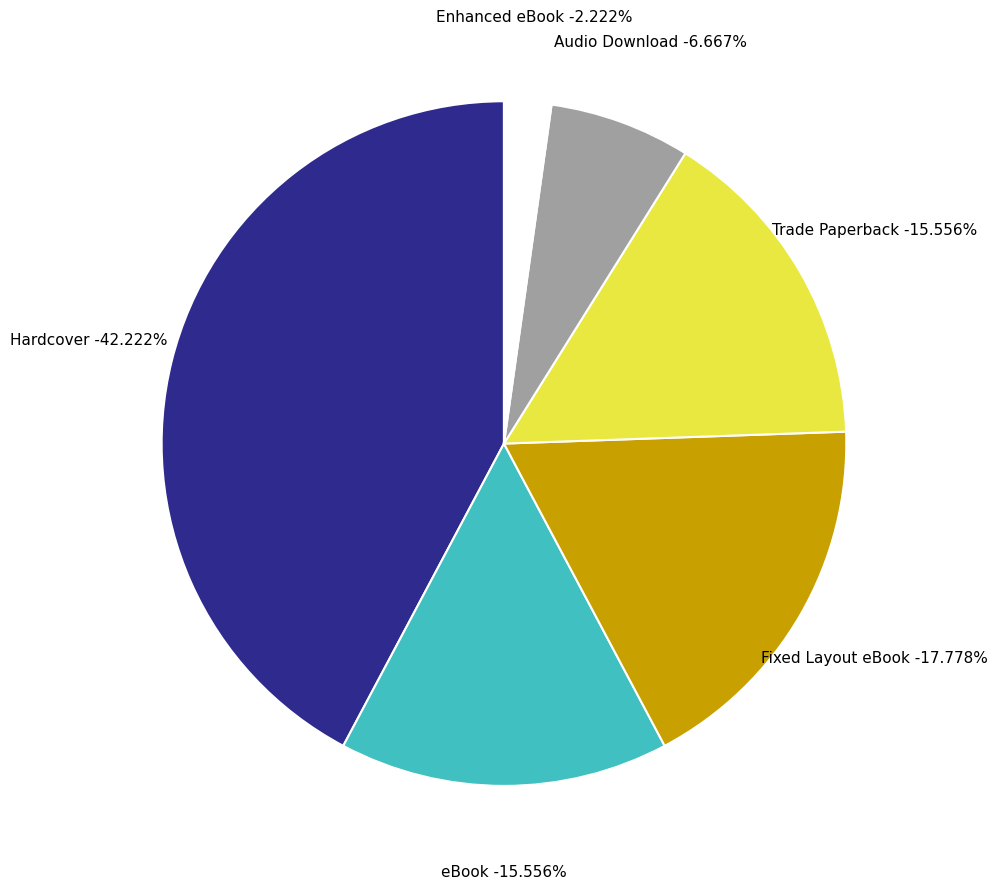

Is there any slice that represents more than half of the pie?

No